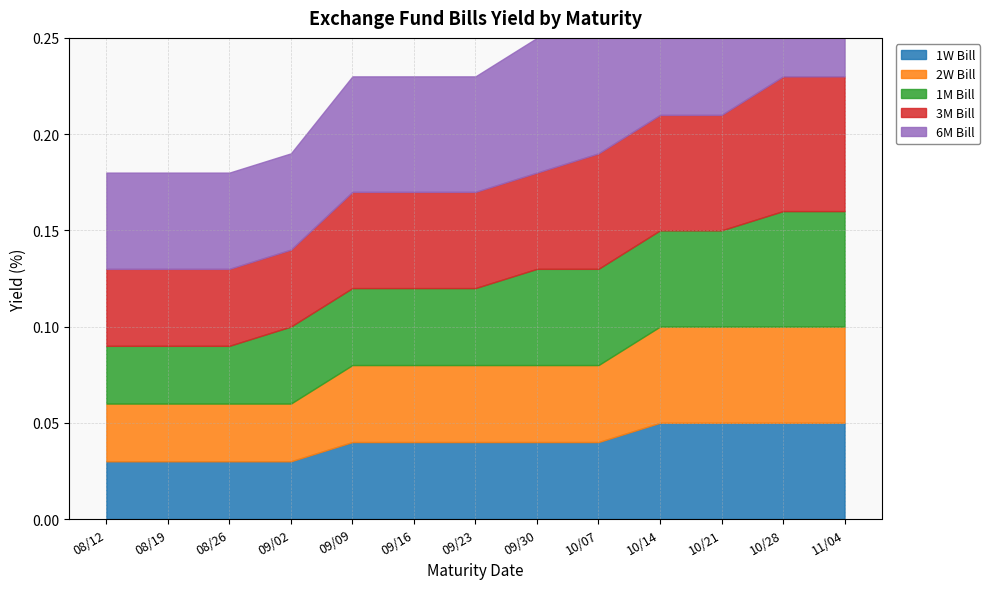

The value of 2W Bill at 08/26 is 0.0. True or false?

False